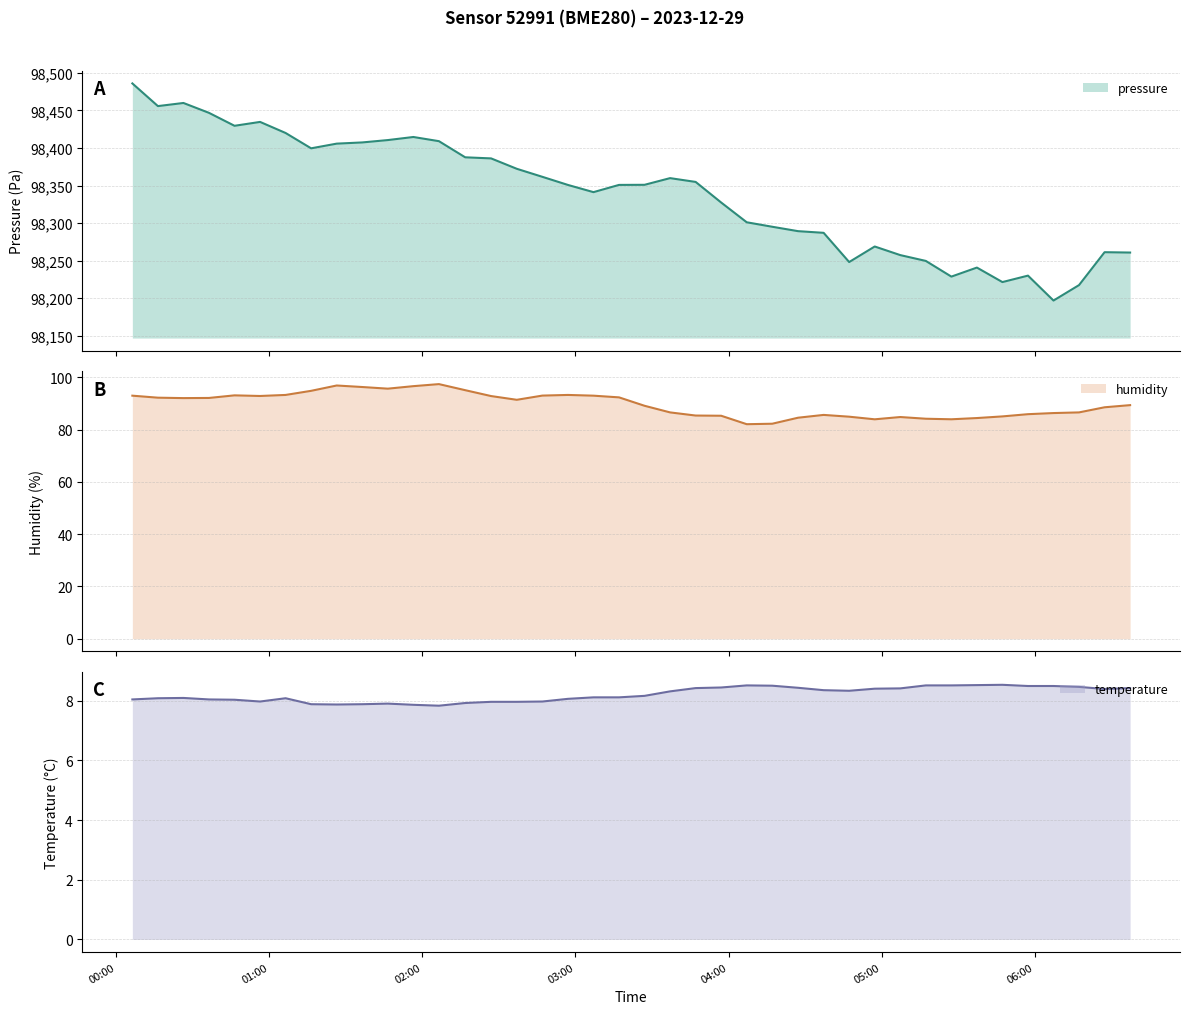

Which series has the largest total across all categories?

pressure